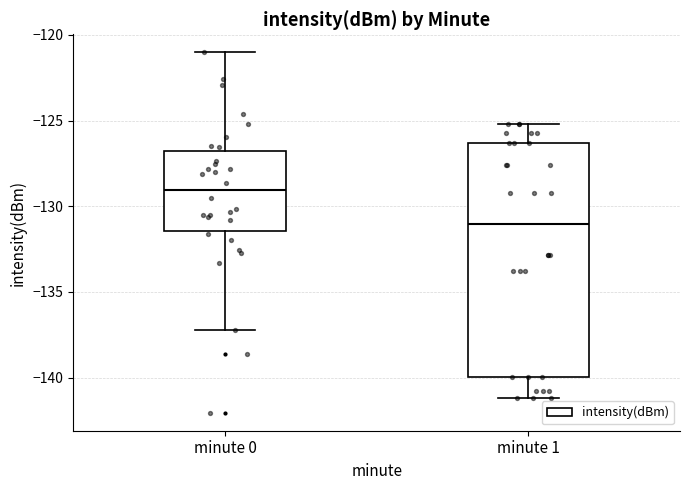

Reading left to right, read every box against the y-axis: the position of its median line, the range the box covers, and the ends of its whiskers. The values are not printed on the chart, so give them approximately, as read against the axis.

minute 0: median -129.0, box -131.5 to -127.0, whiskers -137.0 to -121.0
minute 1: median -131.0, box -140.0 to -126.5, whiskers -141.0 to -125.0